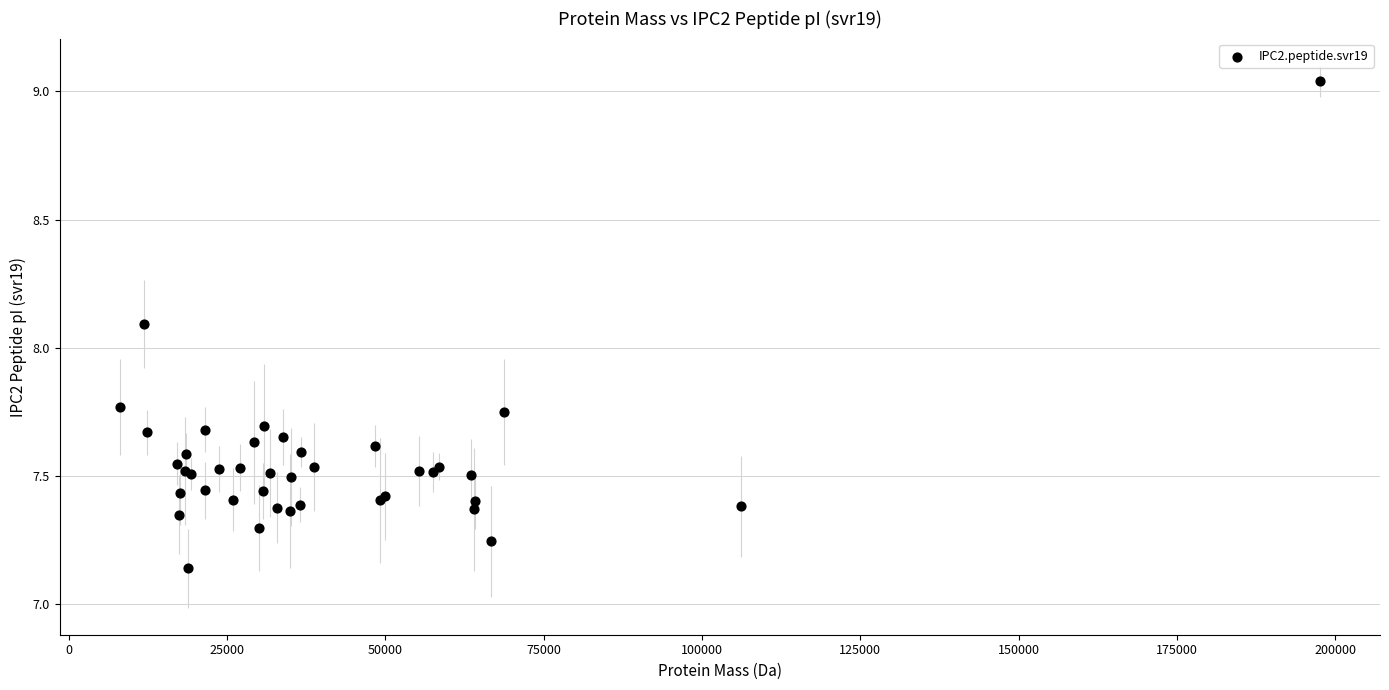

What Y value in the scatter plot is closest to 8?

8.1